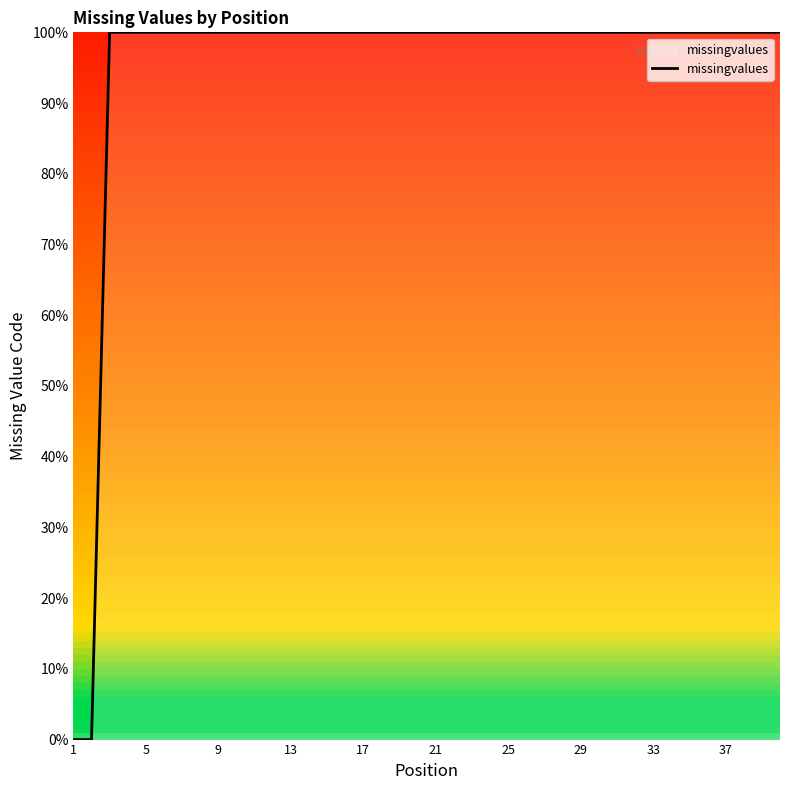

How many lines are shown in the chart?

1